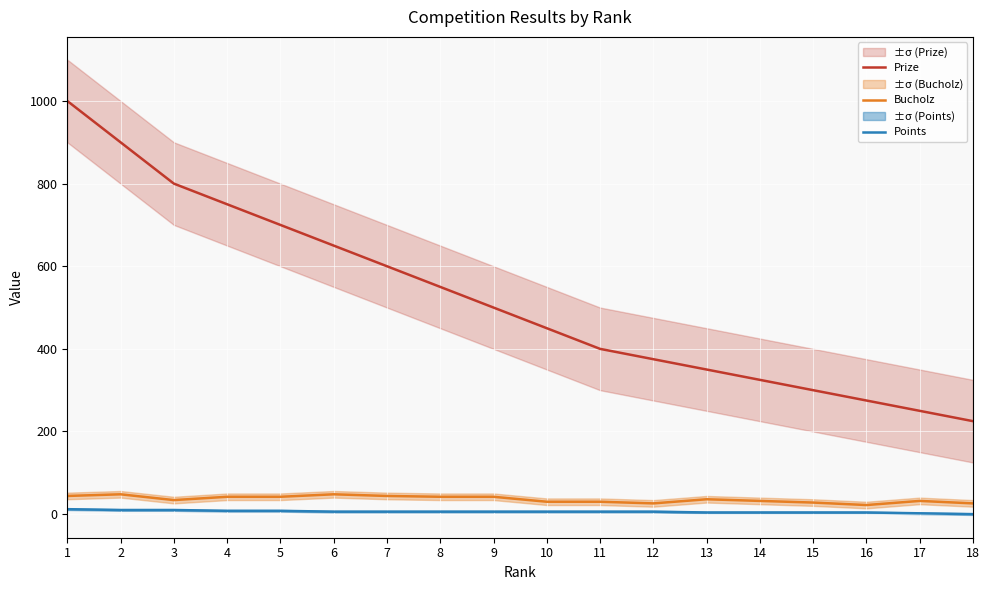

At which label does Bucholz first exceed 36?

1